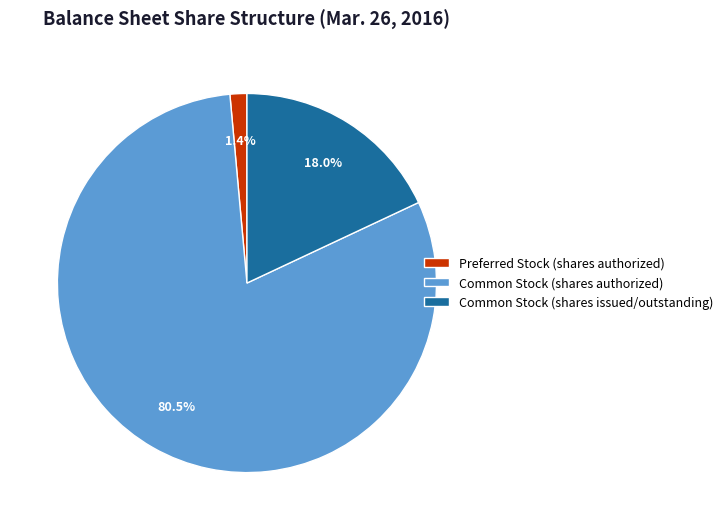

How many slices are in this pie chart?

3